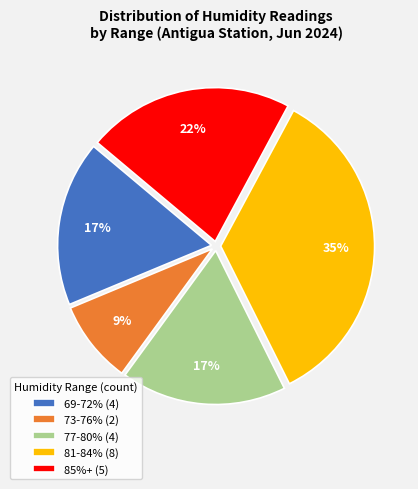

Count the number of slices in the pie.

5